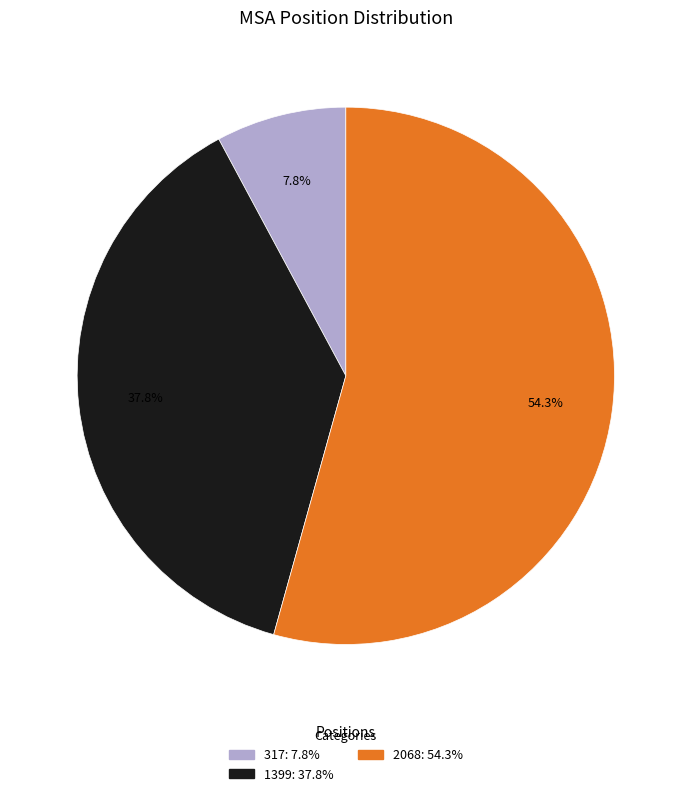

What percentage is the 2068 slice, to the nearest percent?

54%